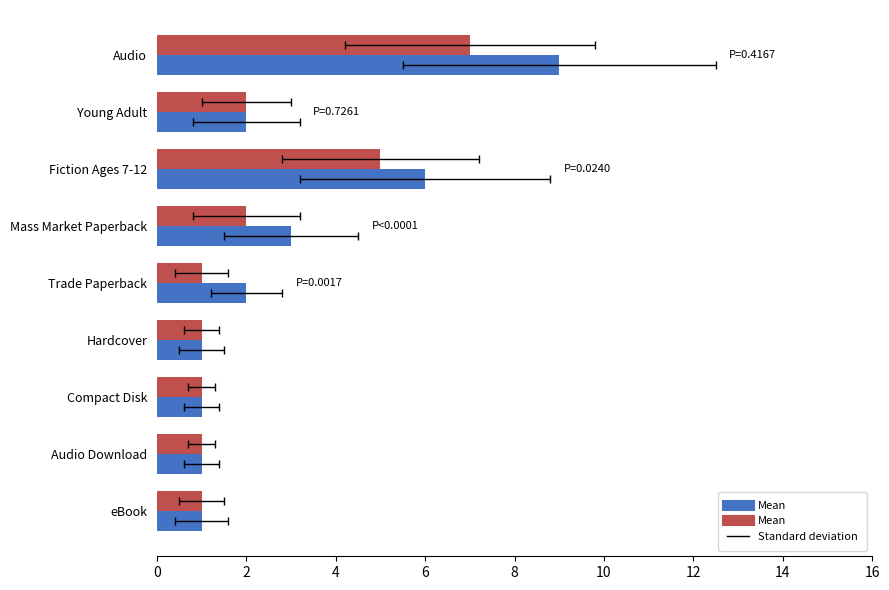

What is the difference between the maximum and minimum values?

6